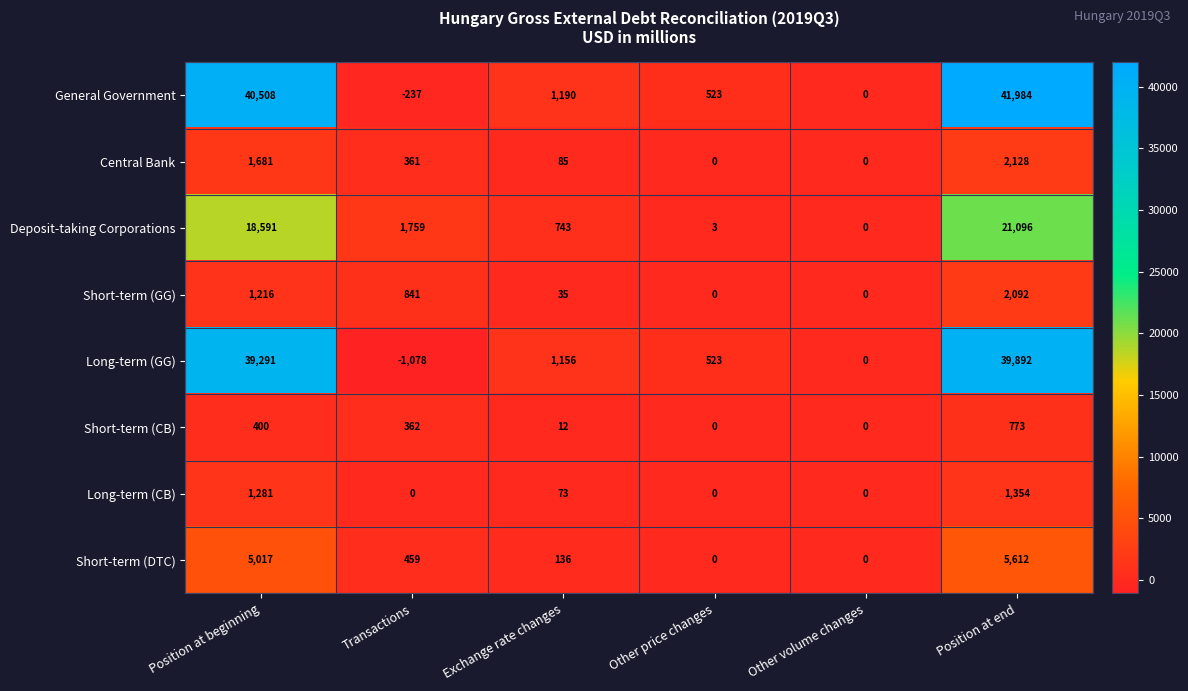

Is it true that Short-term (DTC) equals 5017 at Position at beginning?

True